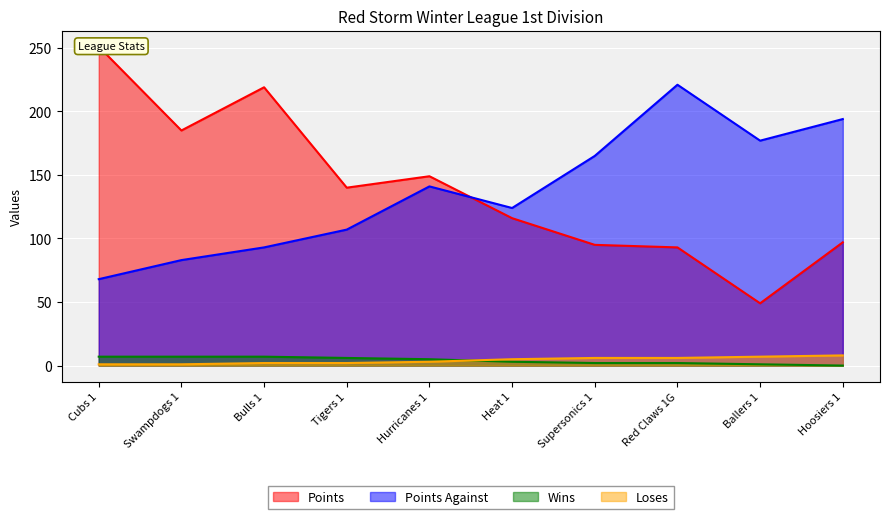

Between Ballers 1 and Red Claws 1G, which is larger?

Red Claws 1G